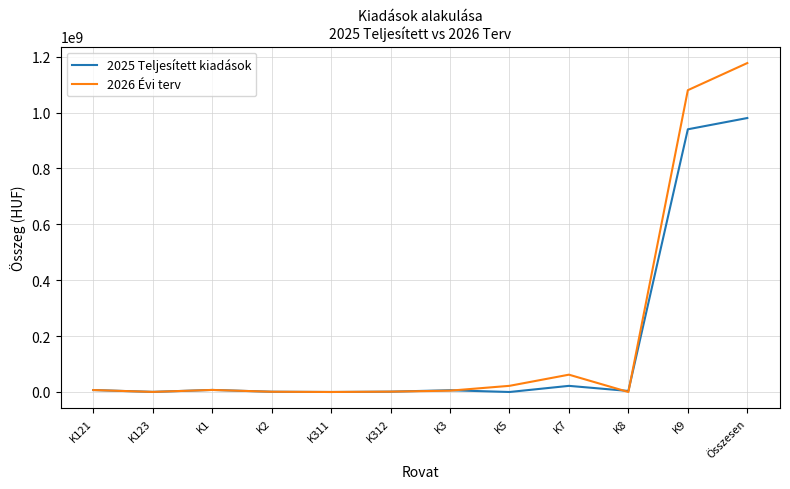

True or false: 2025 Teljesített kiadások has more than 0 interior local peaks.

True